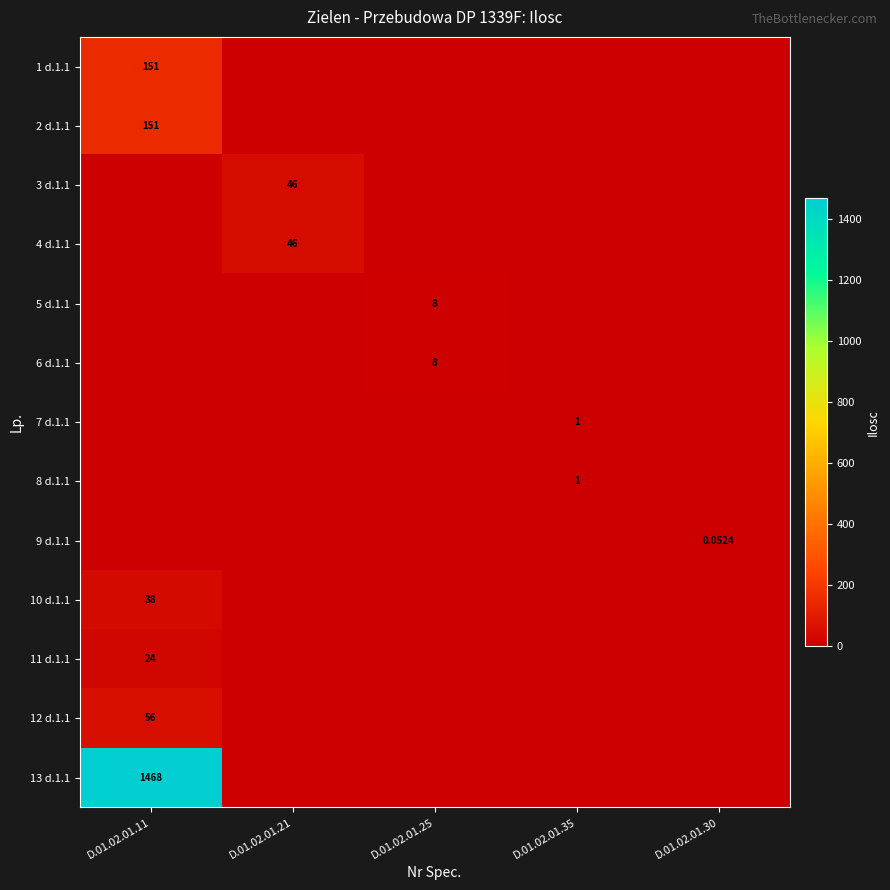

List the series in order of their peak value, lowest first.

9 d.1.1, 7 d.1.1, 8 d.1.1, 5 d.1.1, 6 d.1.1, 11 d.1.1, 10 d.1.1, 3 d.1.1, 4 d.1.1, 12 d.1.1, 1 d.1.1, 2 d.1.1, 13 d.1.1